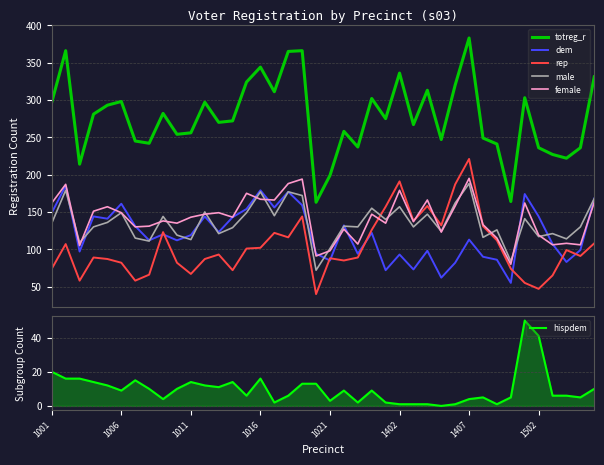

How many data points in totreg_r are less than 275?

20